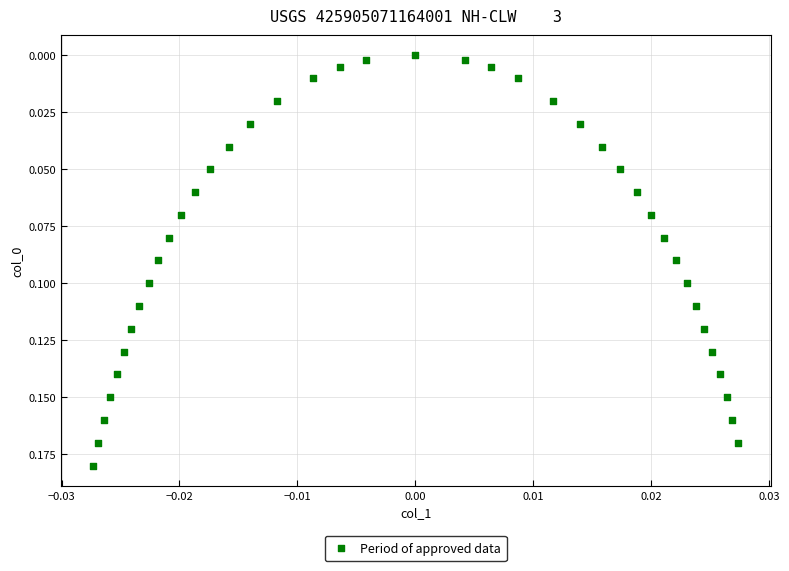

How many data points are displayed?

40